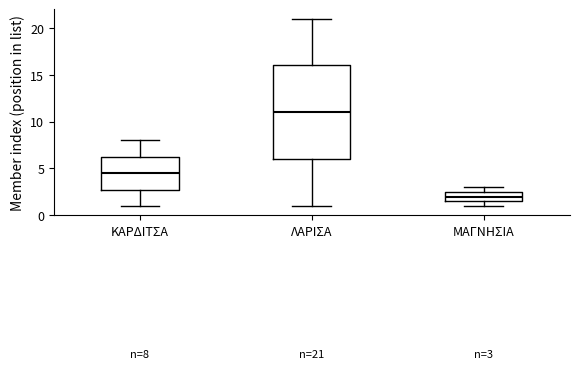

Which box is the tallest, from its lower edge to its upper edge?

ΛΑΡΙΣΑ